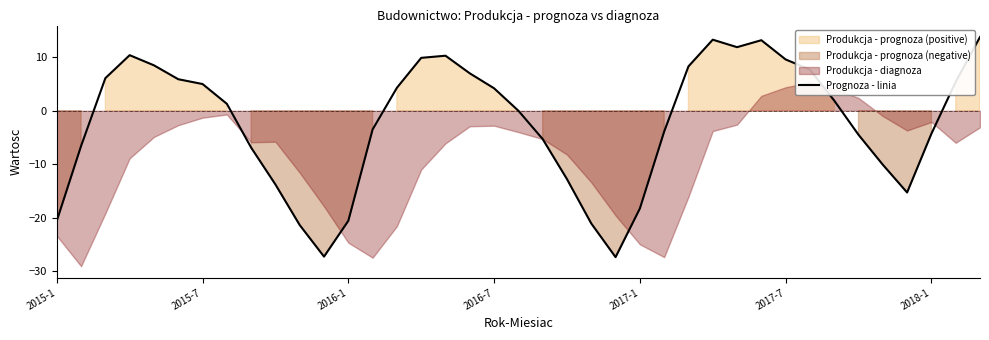

How many points are lower than both their immediate neighbors (excluding endpoints)?

4